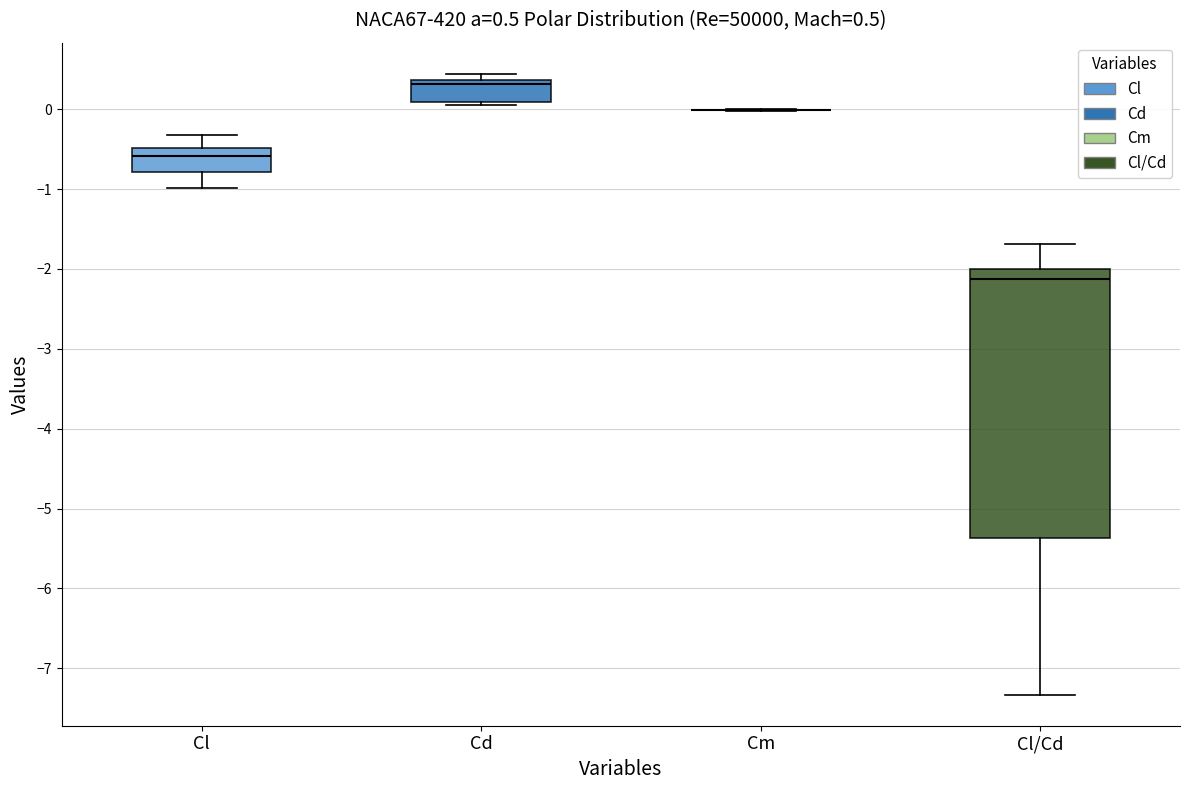

Which box is the tallest, from its lower edge to its upper edge?

Cl/Cd